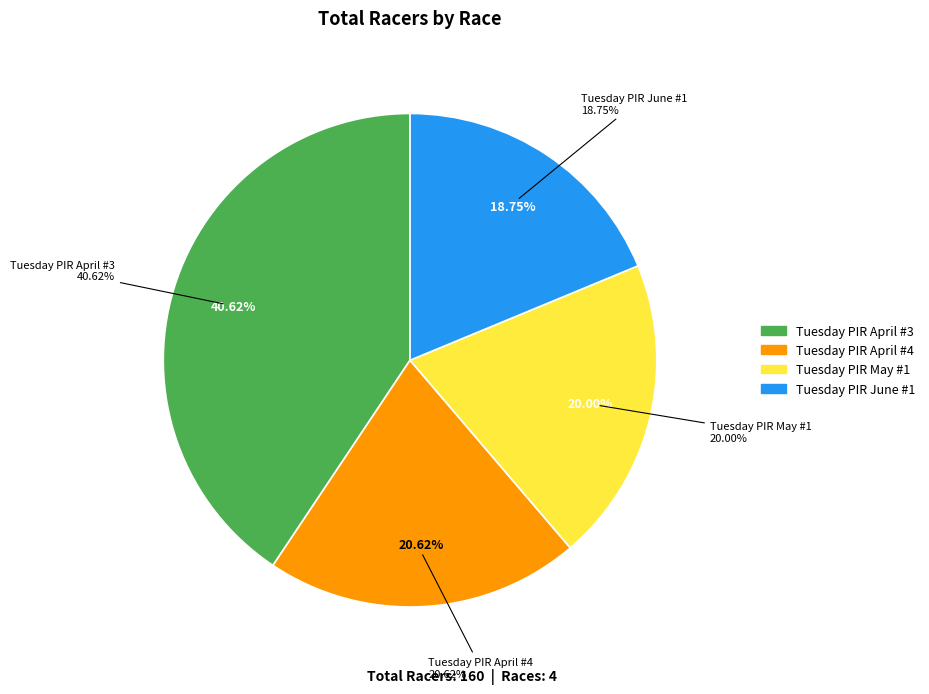

Which category has the biggest portion of the pie?

Tuesday PIR April #3